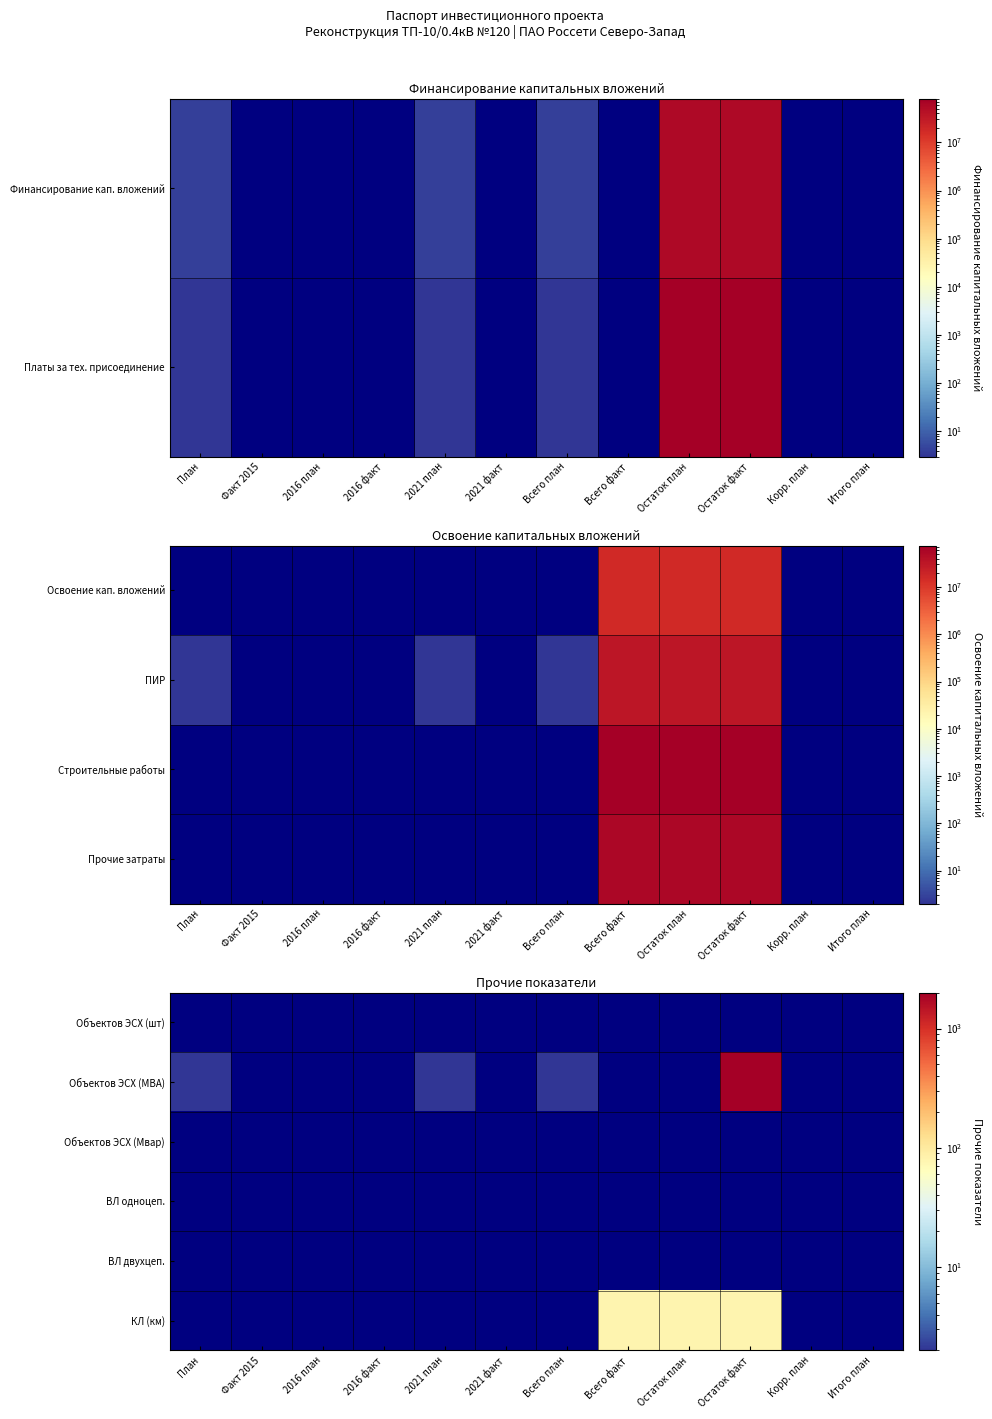

Which category has the highest value in the Объектов ЭСХ (МВА) series?

Остаток факт